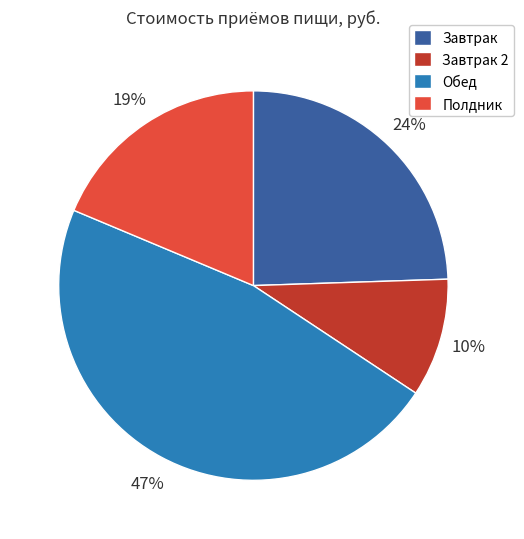

Is there any slice that represents more than half of the pie?

No